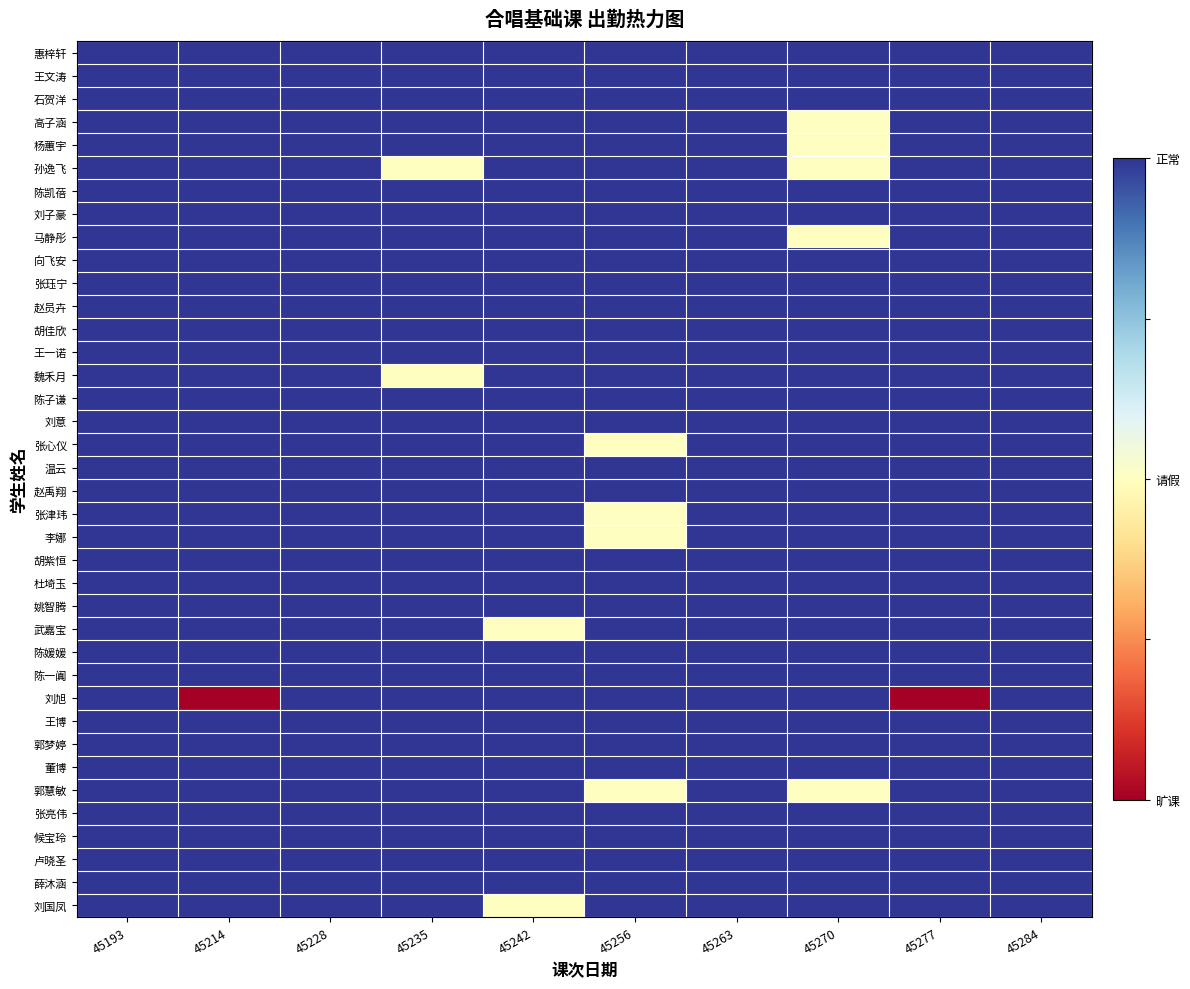

At which category is the sum across all series the highest?

45193